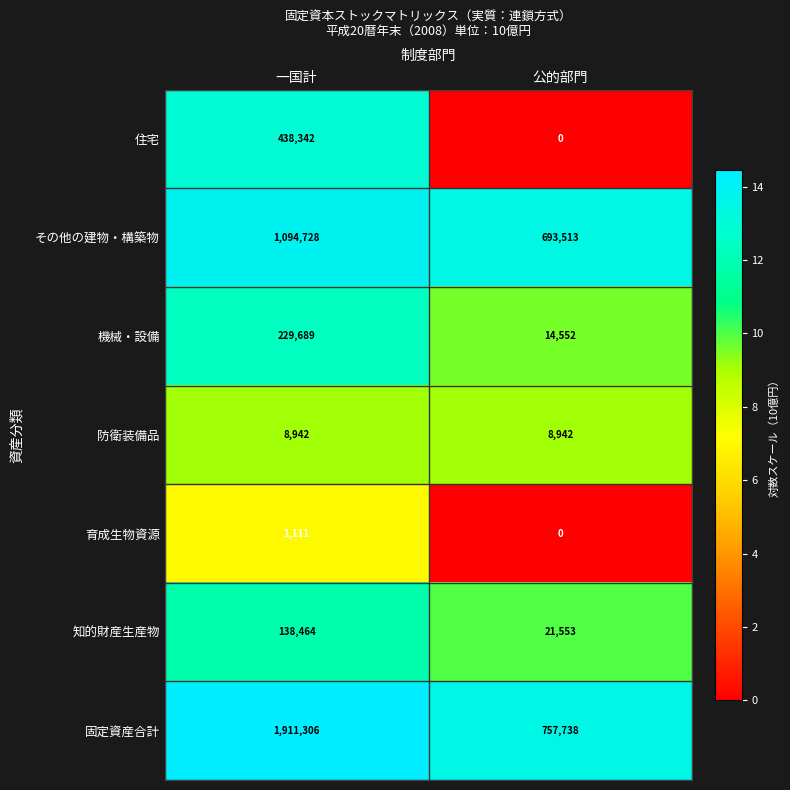

True or false: 育成生物資源 has a value of 669 at 一国計.

False